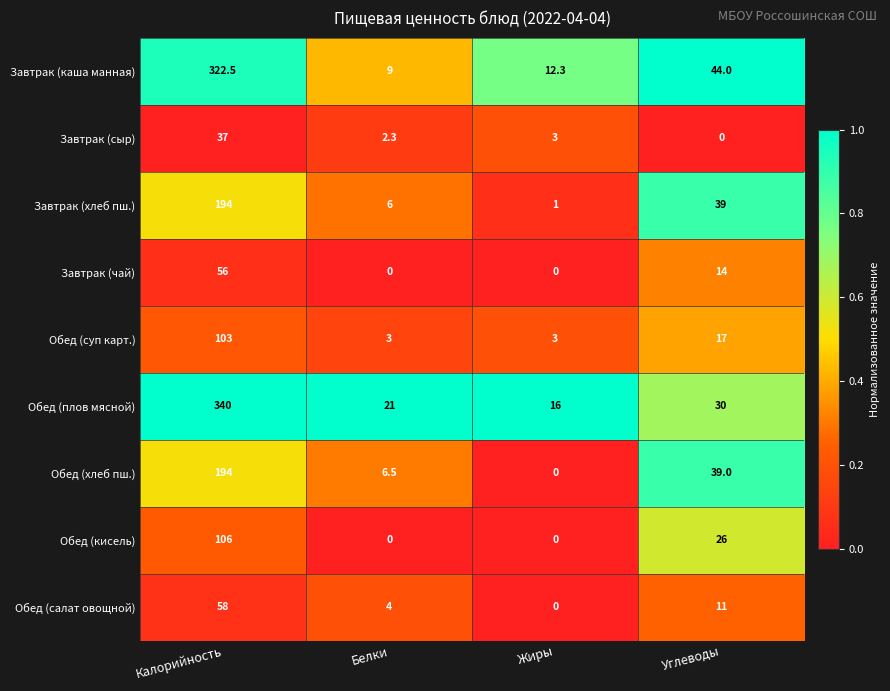

What is the difference between the Обед (салат овощной) values at Калорийность and Белки?

54.0